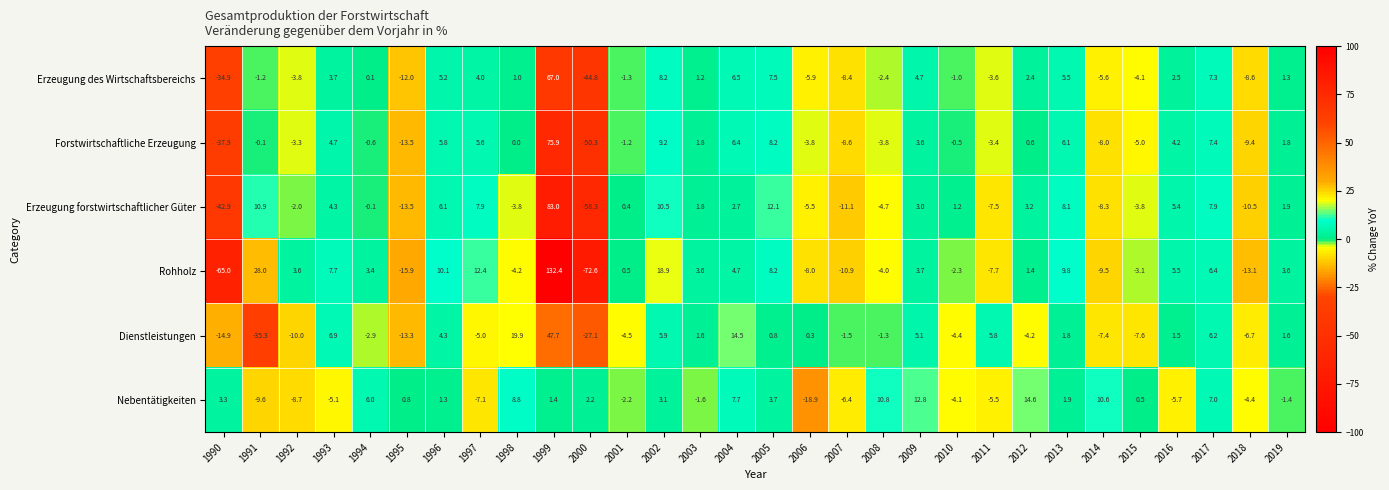

How many data points in Erzeugung des Wirtschaftsbereichs are less than 1?

15